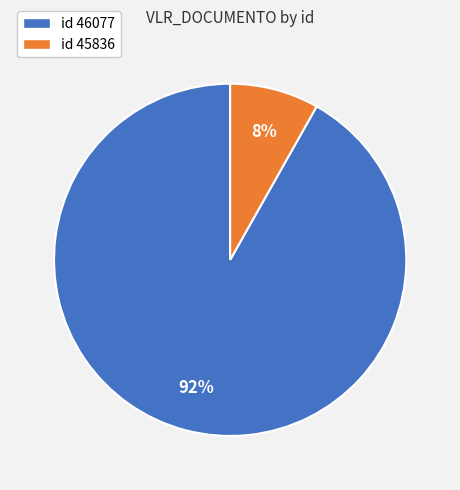

Is there a majority slice in this chart?

Yes